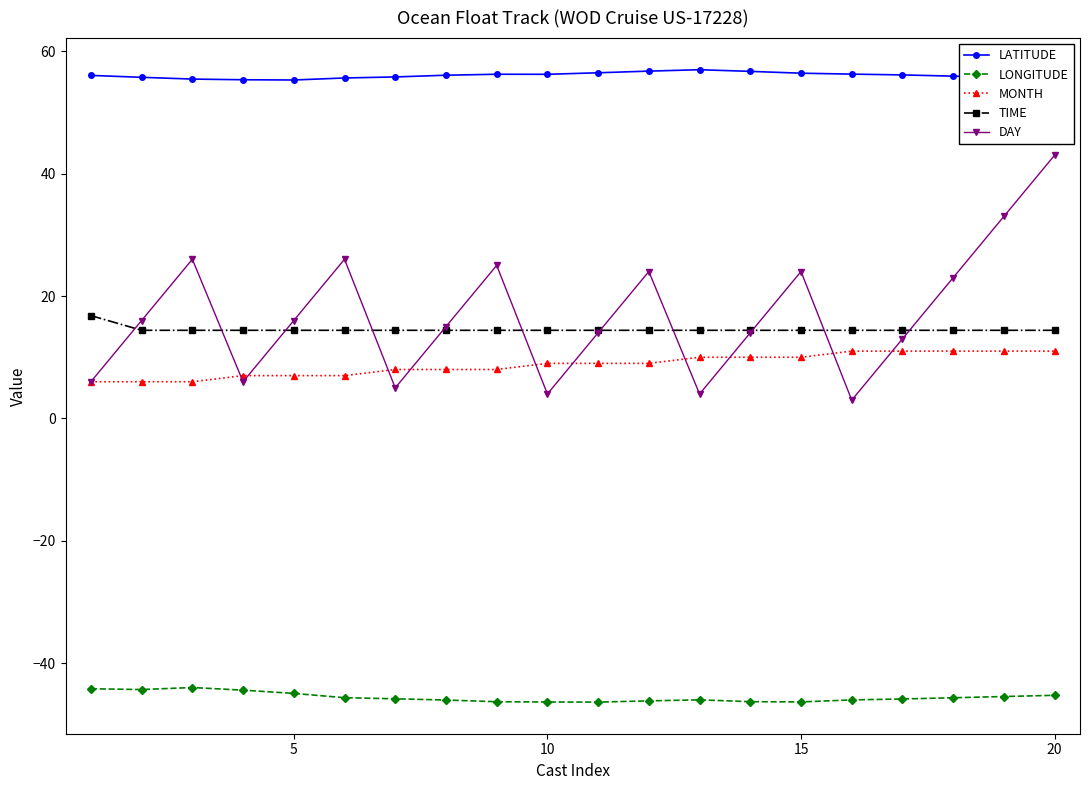

At how many categories does at least one series exceed 54?

20